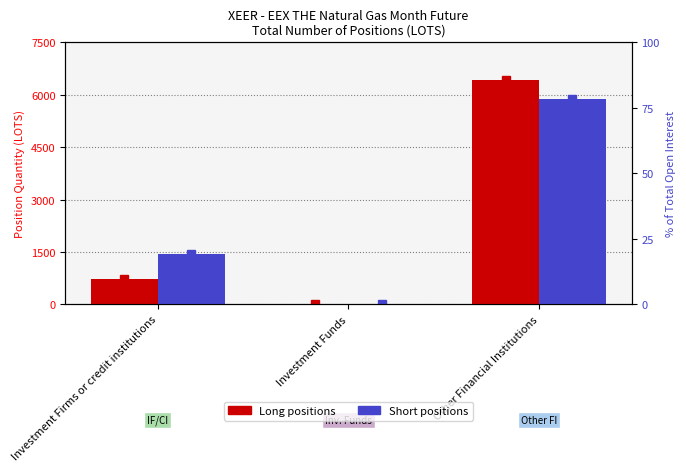

Are the bars grouped side by side (vs. stacked)?

Yes